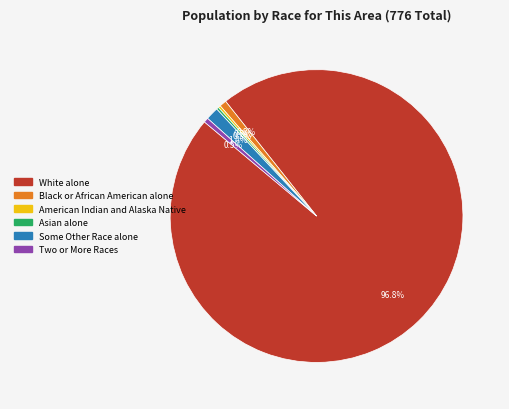

Is there a majority slice in this chart?

Yes